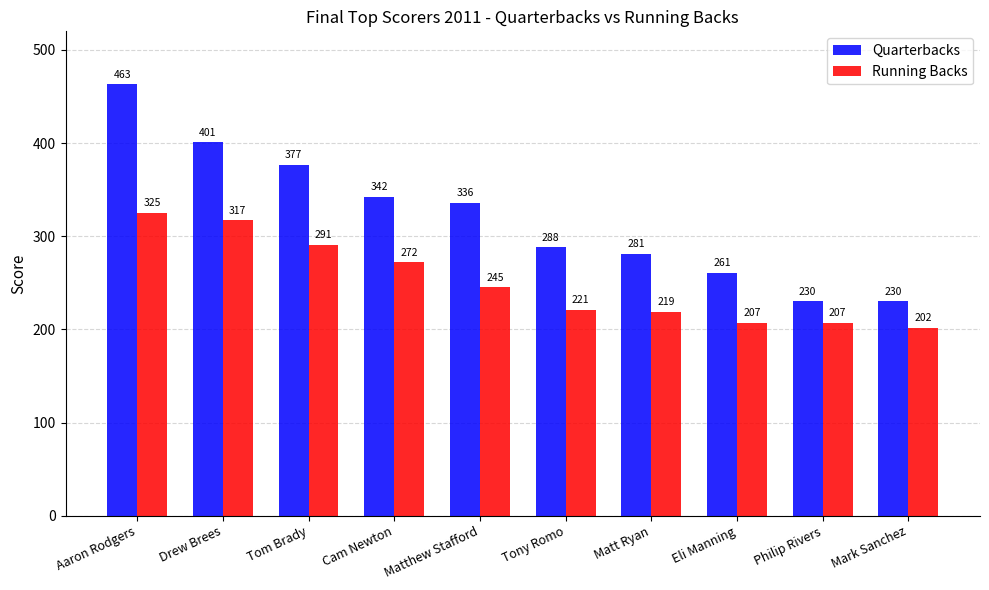

Which series has the largest total across all categories?

Quarterbacks